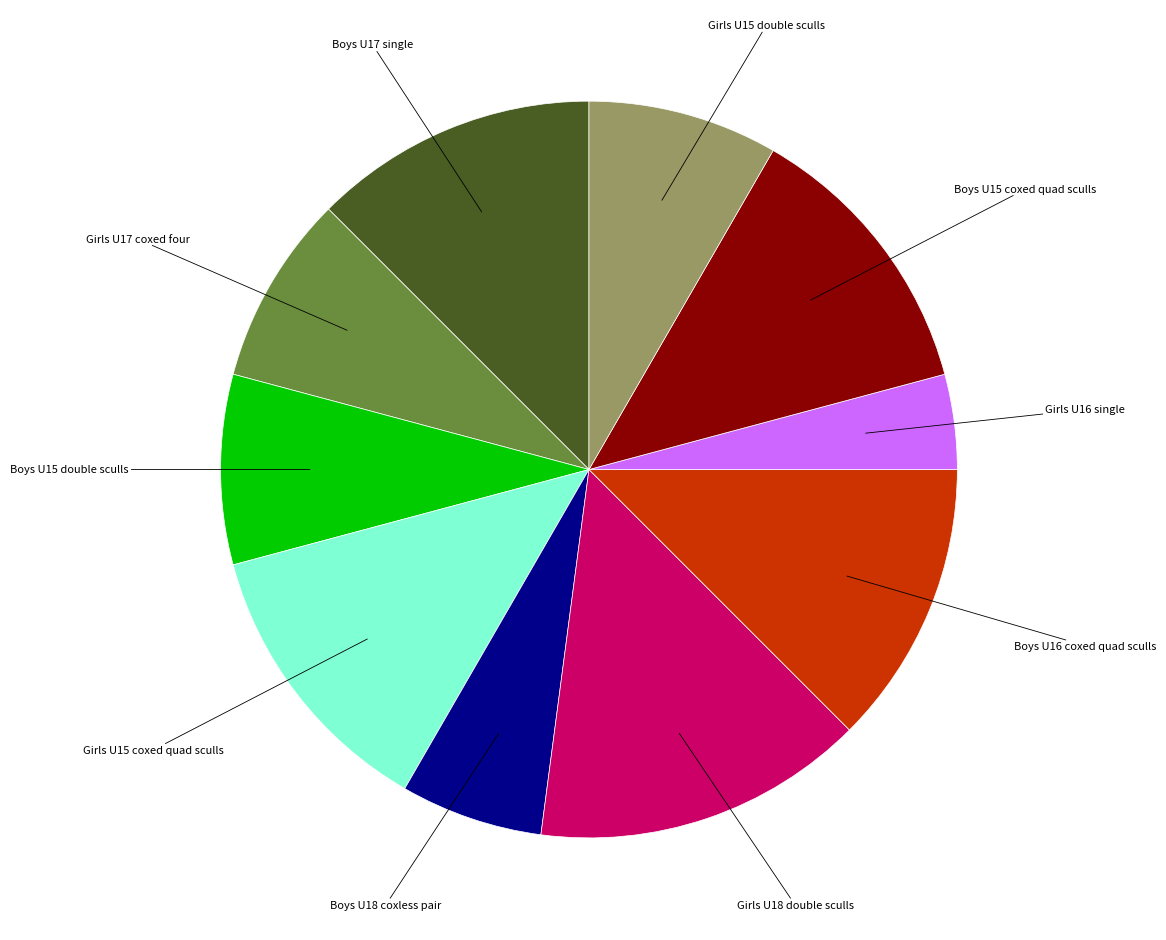

Does Boys U15 coxed quad sculls account for over 50% of the chart?

No